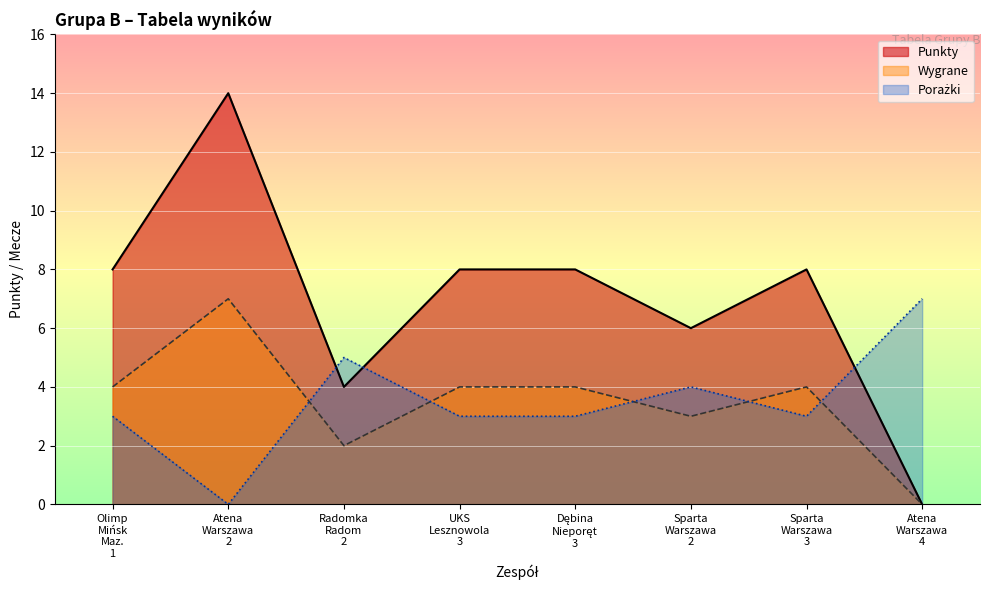

What is the change in value from Sparta Warszawa 2 to Sparta Warszawa 3?

+2